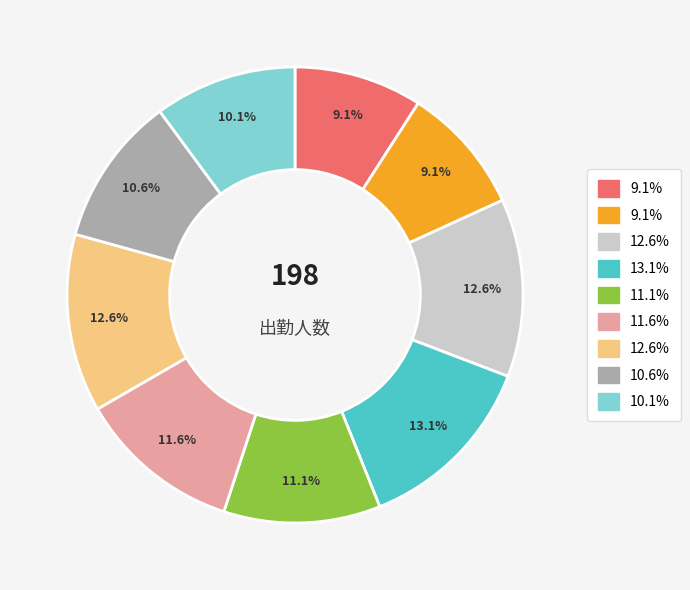

Is there any slice that represents more than half of the pie?

No